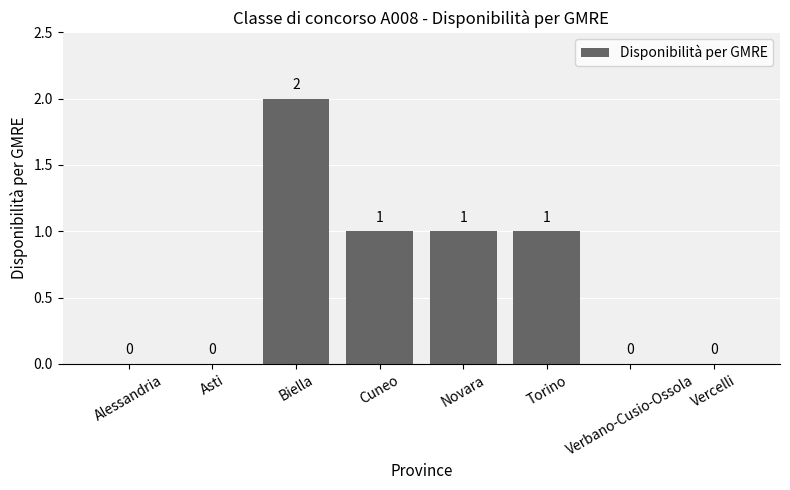

How many positive values are there?

4